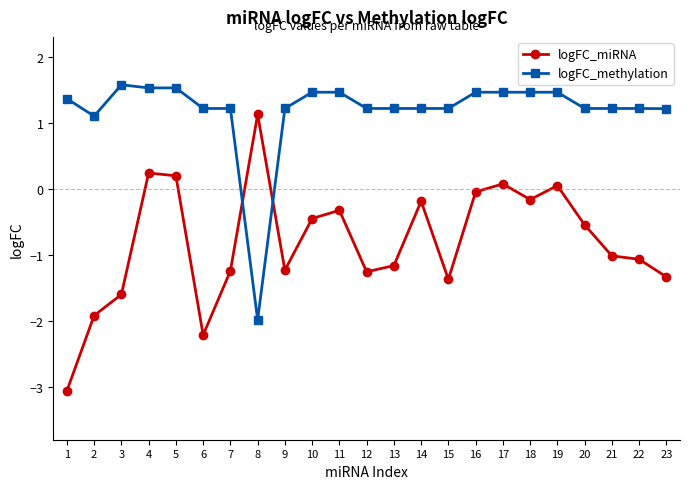

True or false: logFC_miRNA has a value of -1.9 at 2.

True